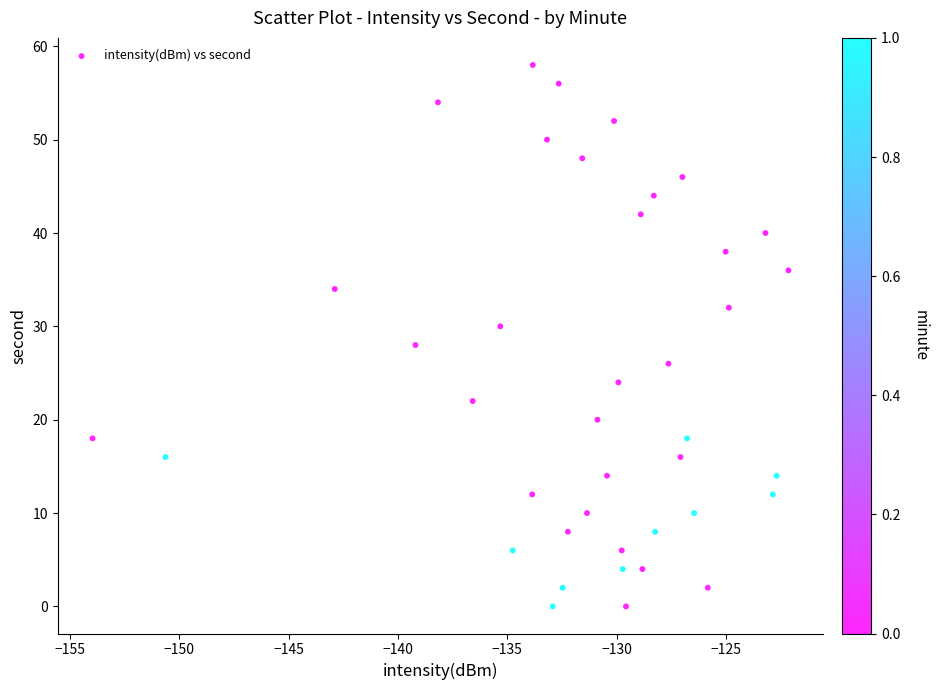

What is the range of Y values (max minus min)?

58